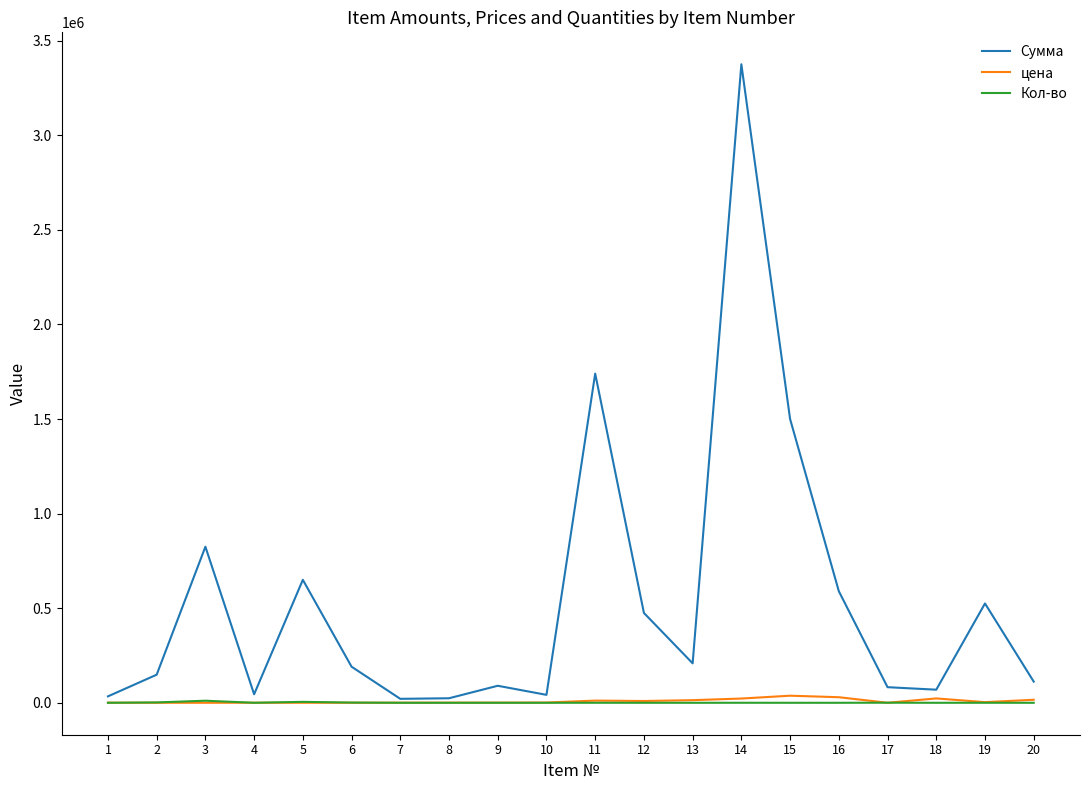

At which category is the sum across all series the highest?

14